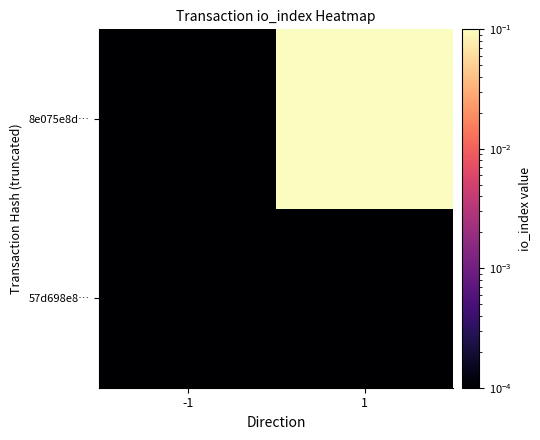

Rank the series by their average value, from highest to lowest.

8e075e8d…, 57d698e8…